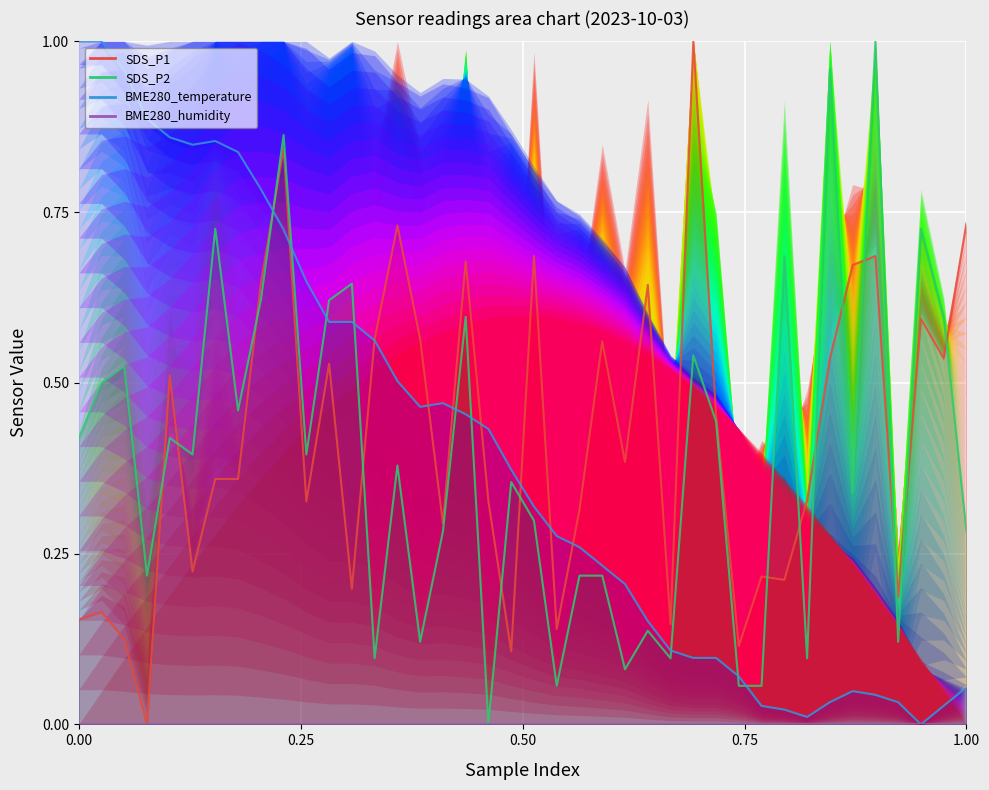

What is the difference between the maximum and second lowest values in the SDS_P1 series?

0.9